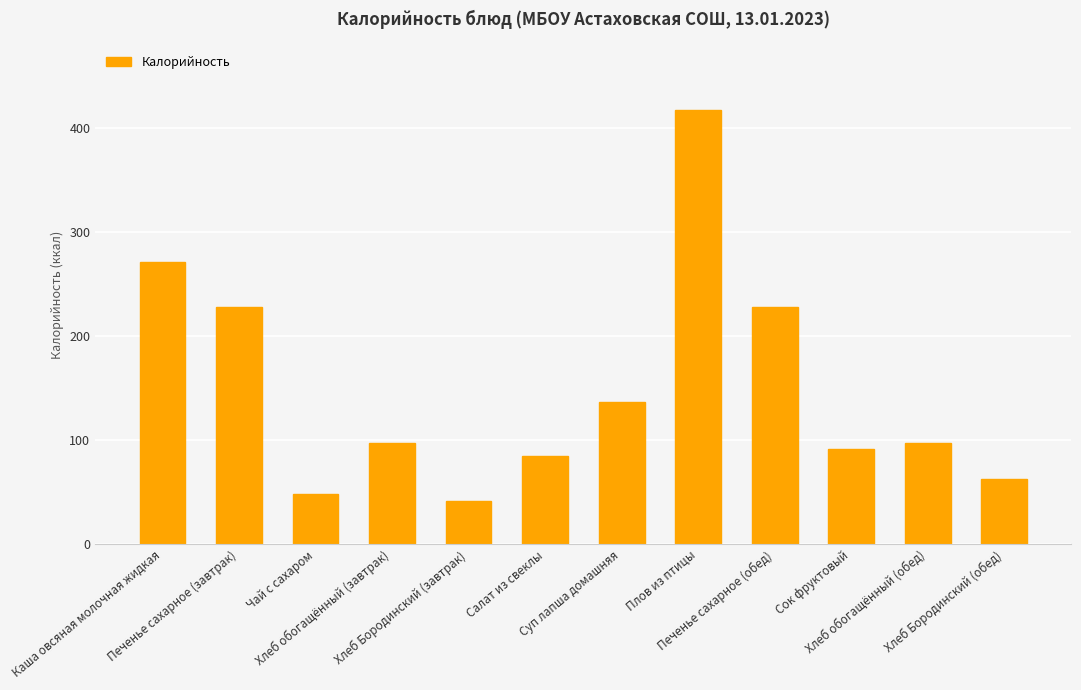

What is the value of the 8th bar from the left?

418.0